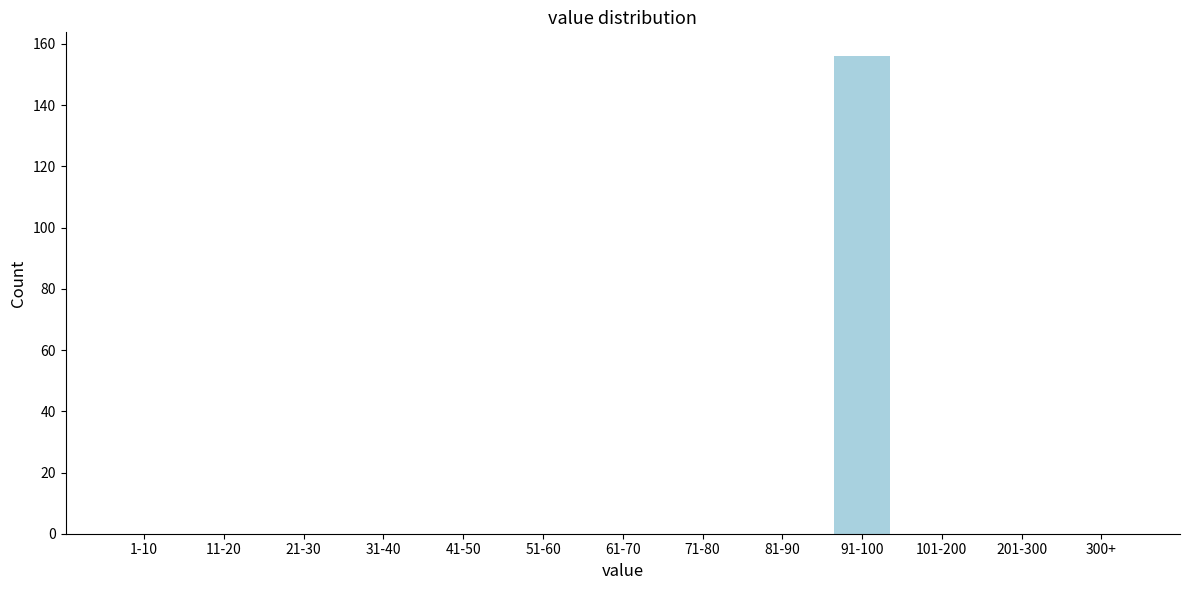

Reading right to left, list all the values displayed in this chart.

300+=0	201-300=0	101-200=0	91-100=156	81-90=0	71-80=0	61-70=0	51-60=0	41-50=0	31-40=0	21-30=0	11-20=0	1-10=0